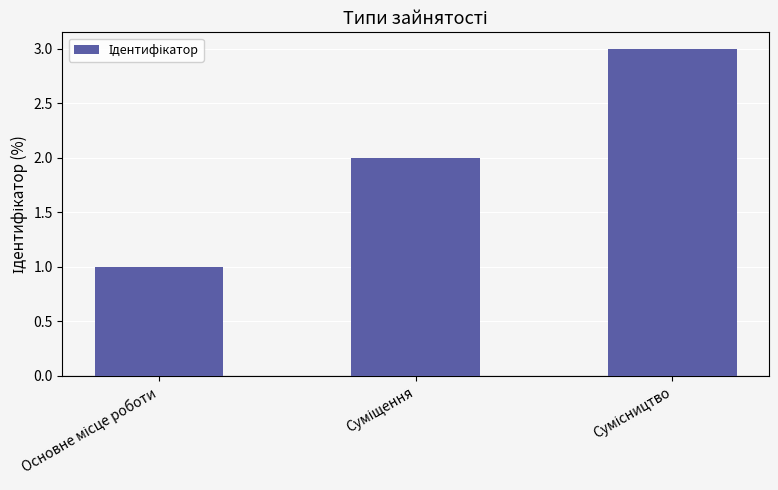

What is the maximum value shown in the chart?

3